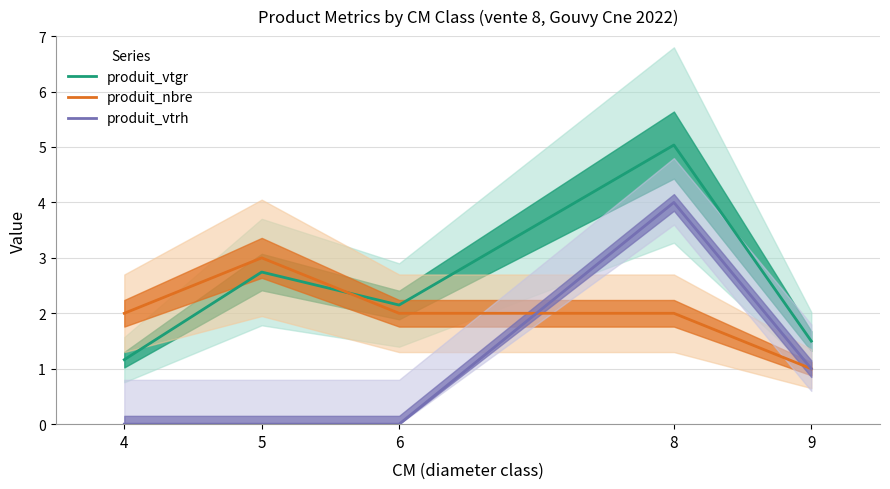

How many intersections are there between produit_vtrh and produit_nbre?

1